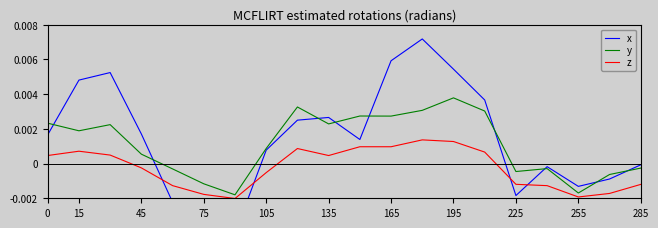

True or false: z and y cross at least once.

False